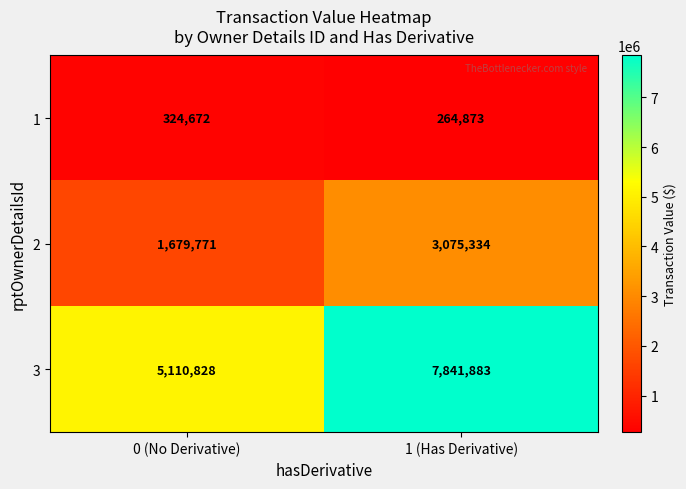

What is the sum of all 2 values?

4755105